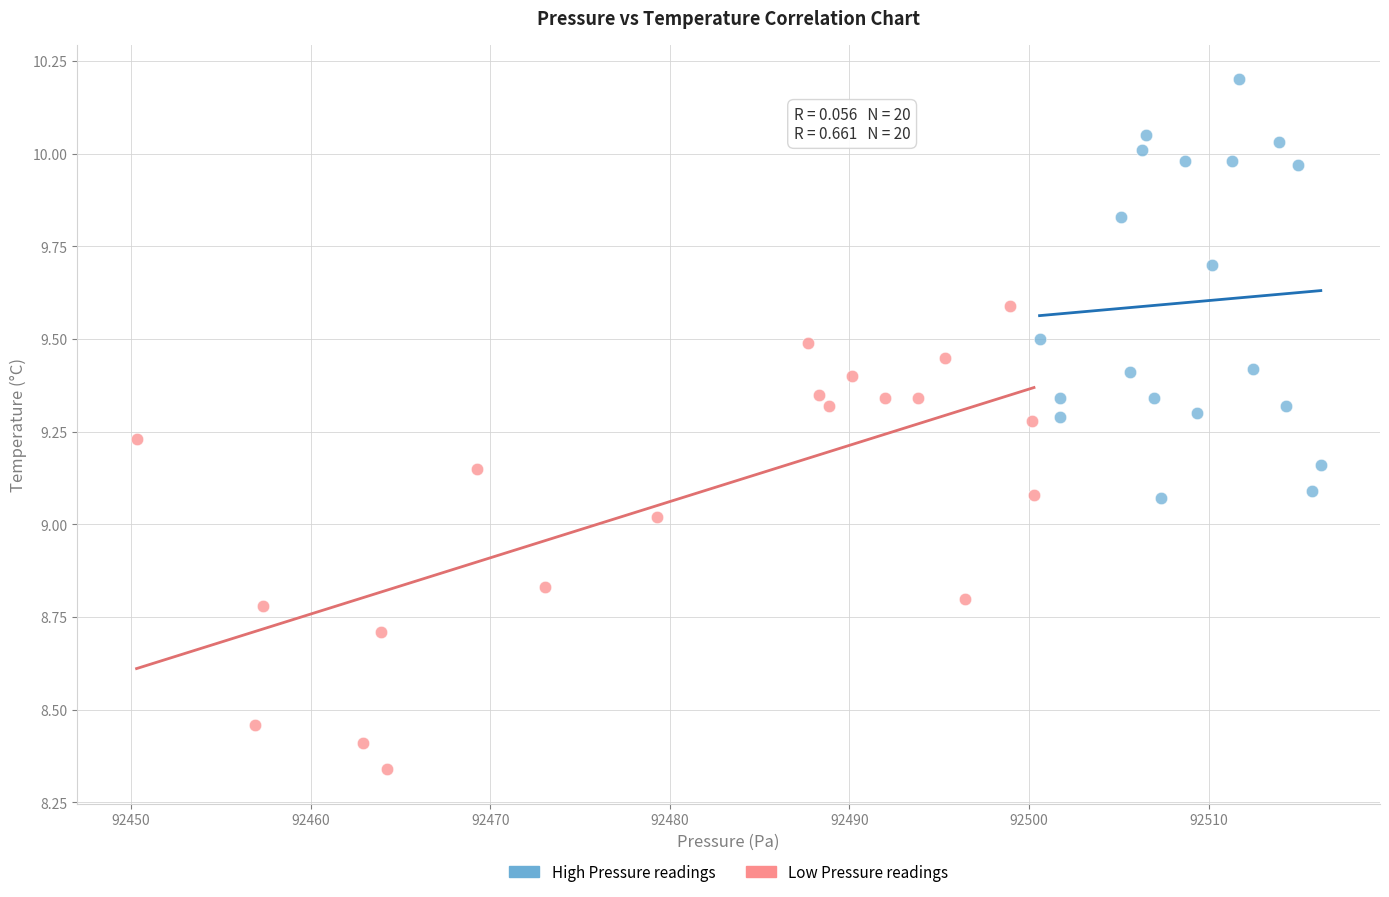

What are all the series names shown in the legend?

High Pressure readings, Low Pressure readings